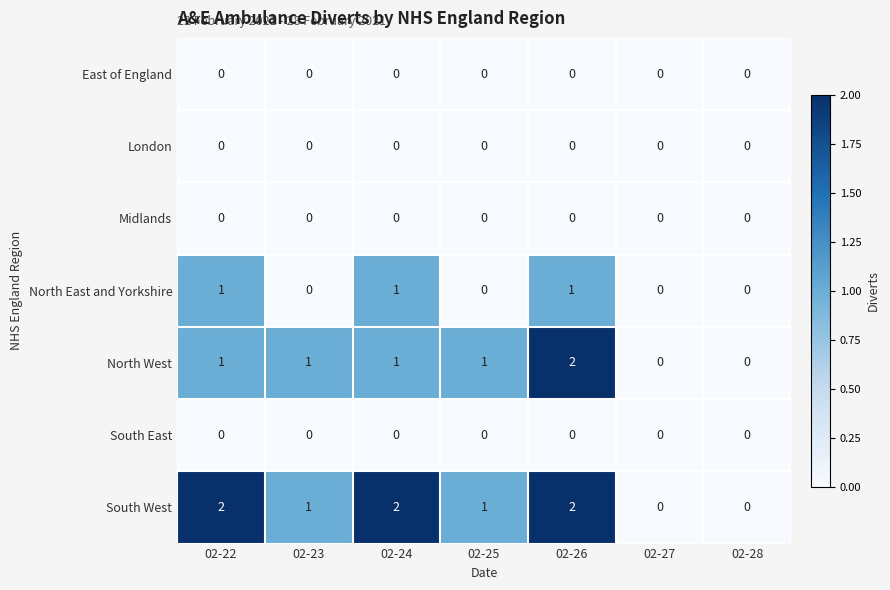

Which series has the largest total across all categories?

South West